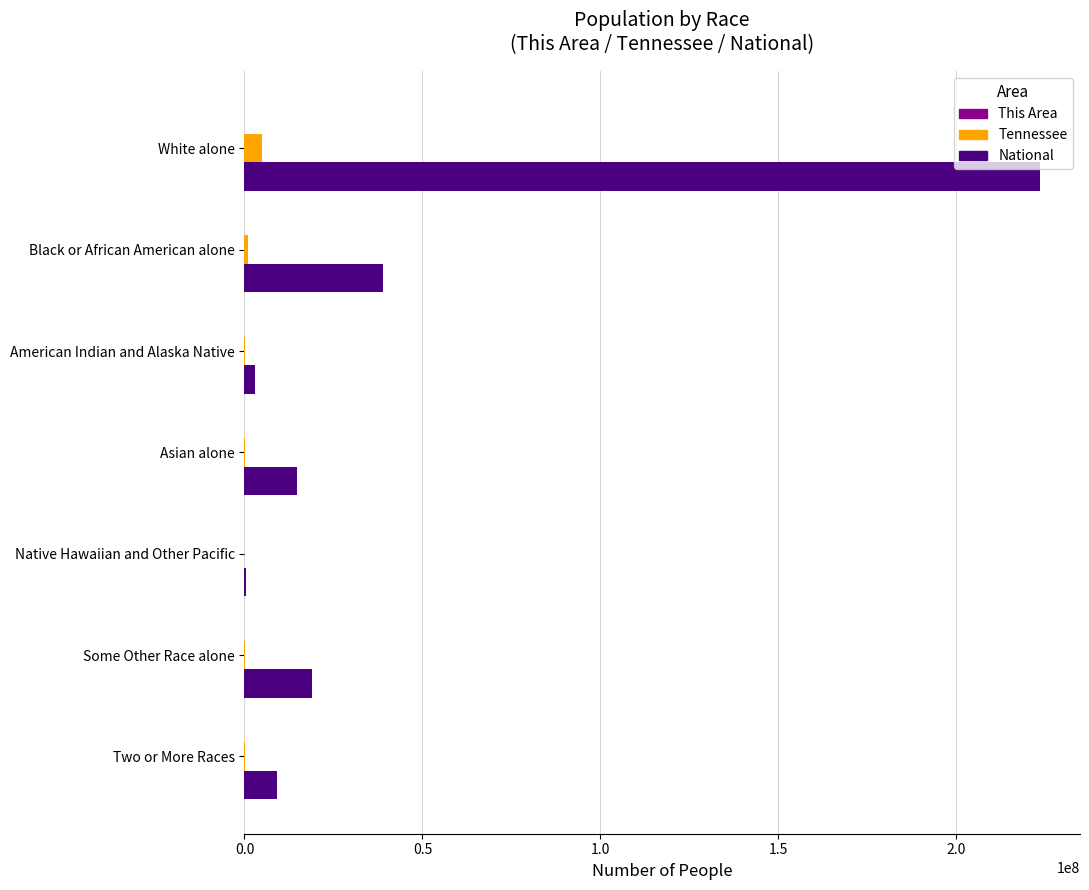

The National series shows 19107368 at Some Other Race alone. True or false?

True